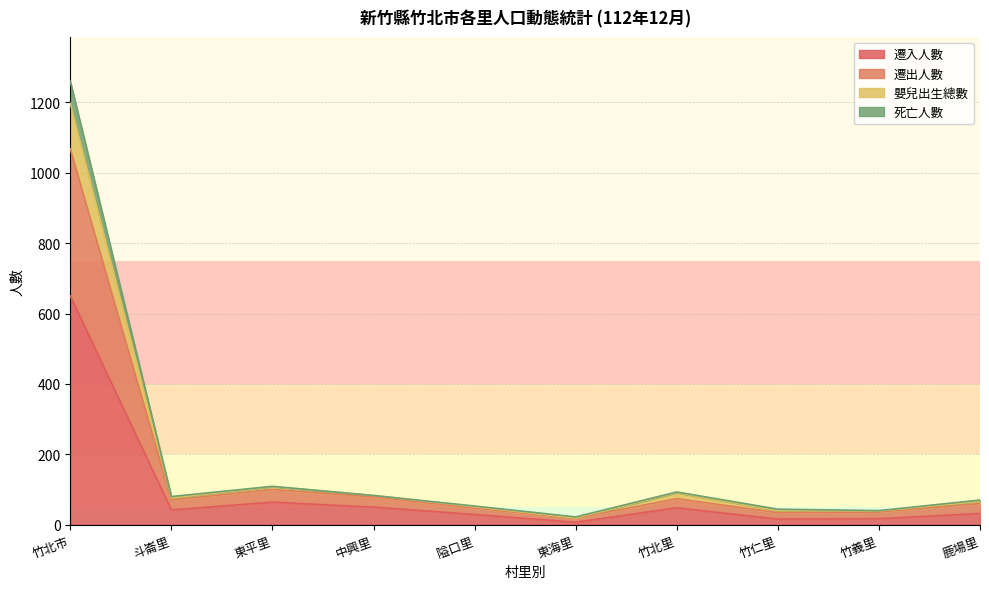

True or false: 遷入人數 has a value of 48 at 竹北里.

True